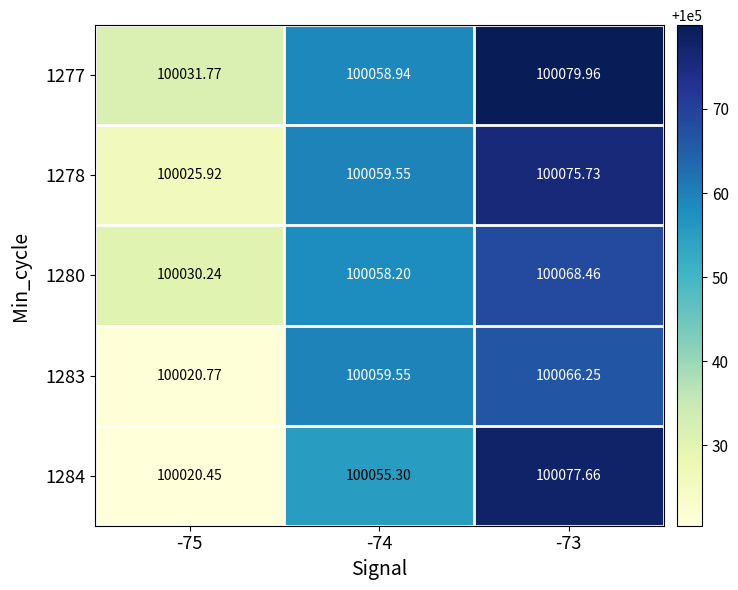

Between -75 and -73, which is larger?

-73